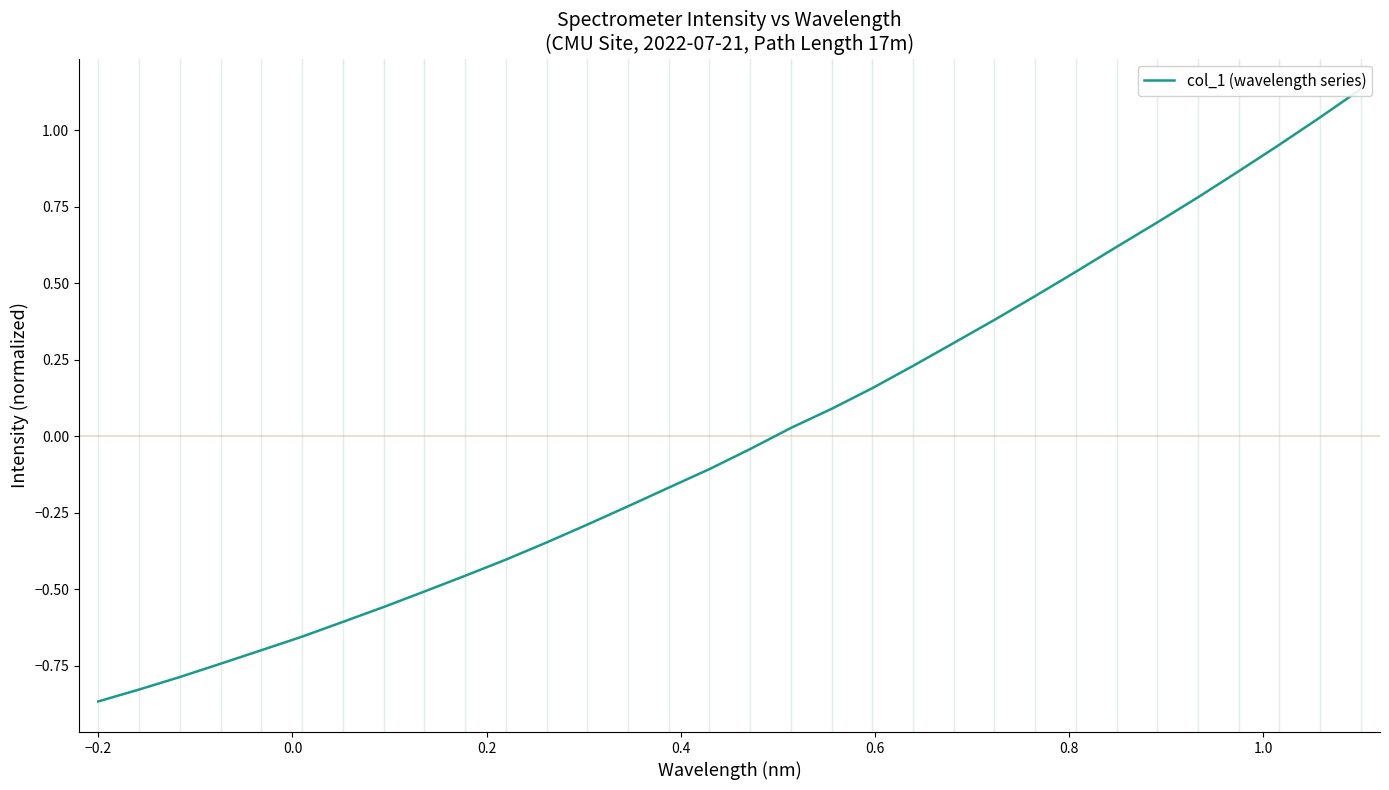

What position from the right is 0.0?

30